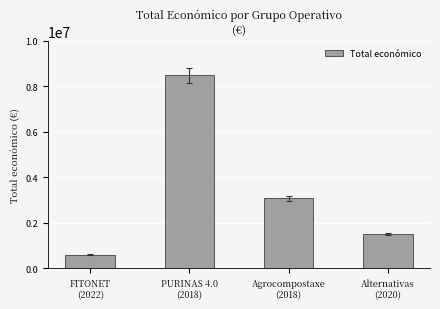

Where does the data first go above 3079833?

PURINAS 4.0
(2018)